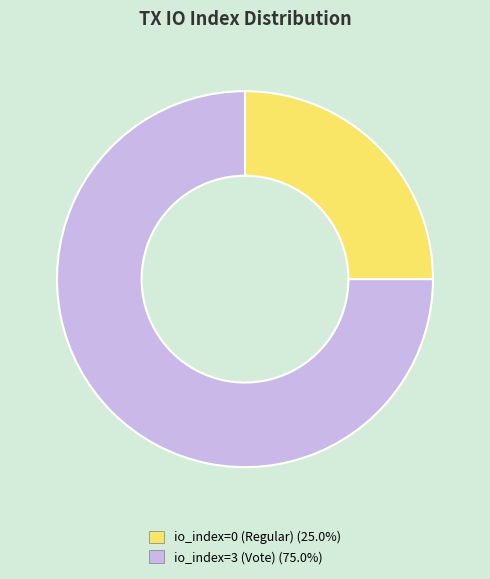

Is there any slice that represents more than half of the pie?

Yes